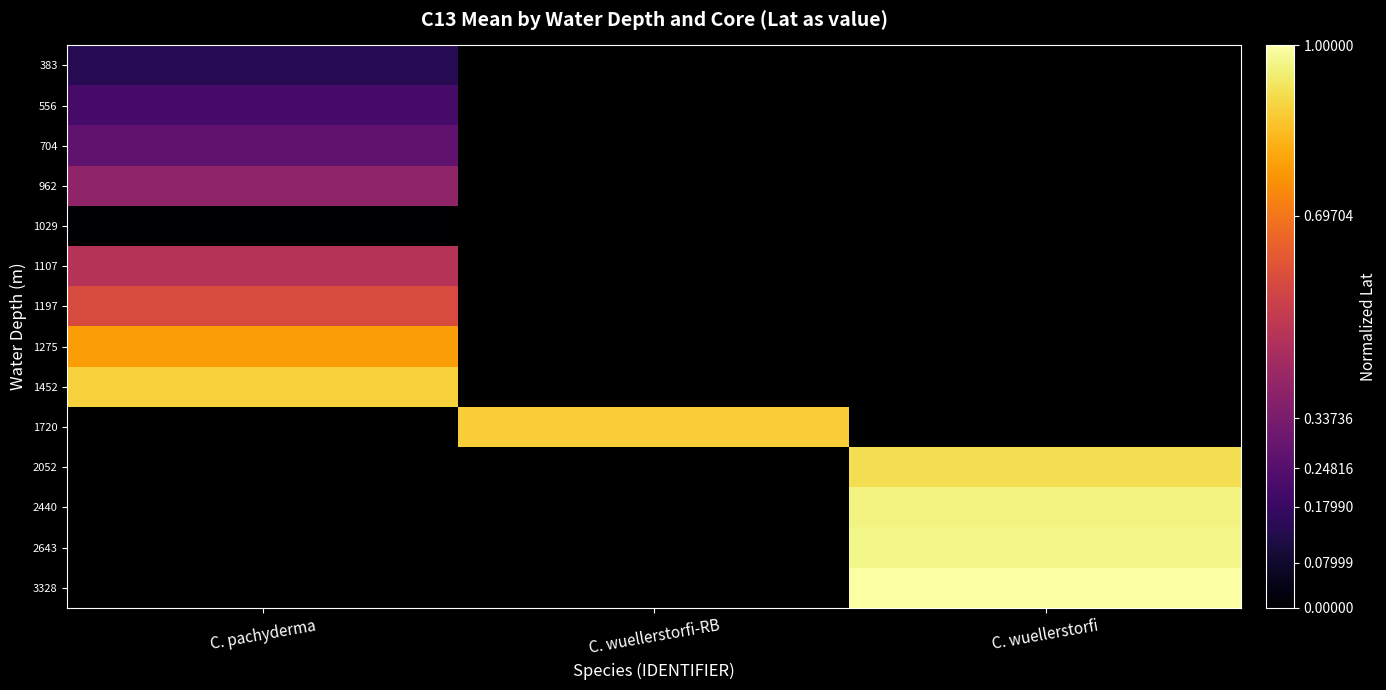

What is the maximum value shown in the chart?

1.0